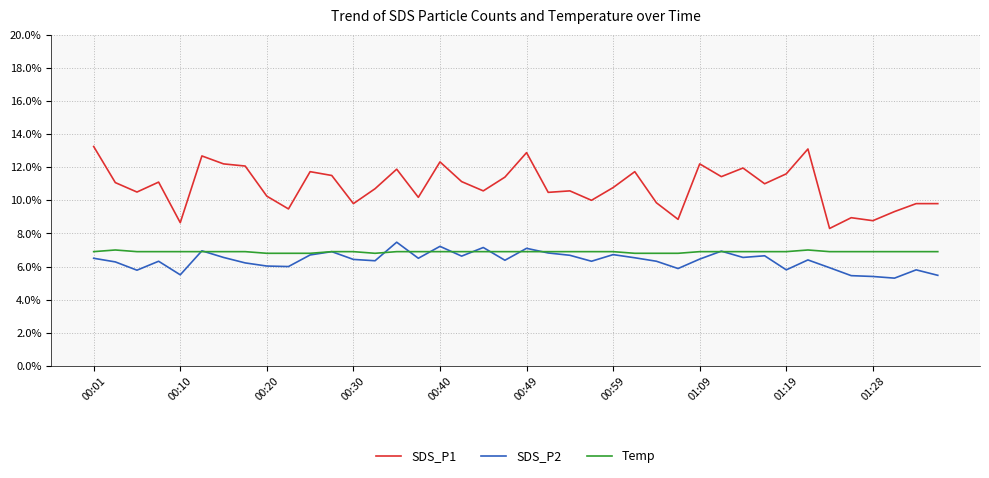

True or false: SDS_P2 and SDS_P1 intersect in this chart.

False